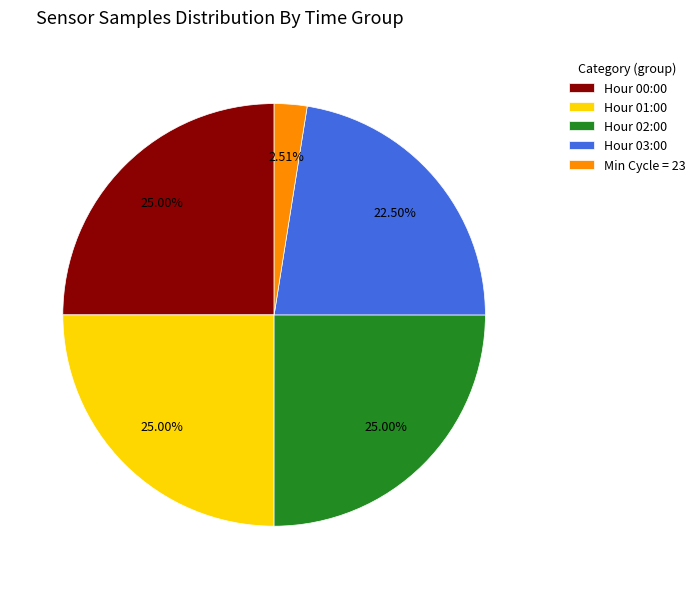

What is the ratio of the value at Hour 03:00 to the value at Min Cycle = 23?

9.0